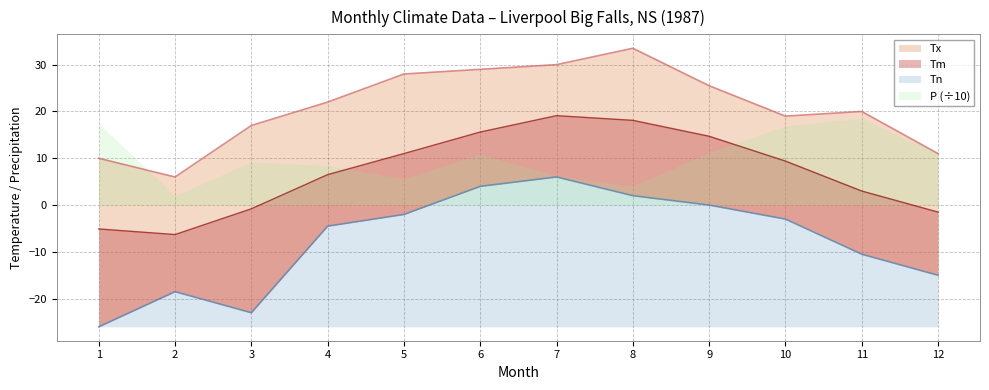

True or false: Tm and Tn cross at least once.

False